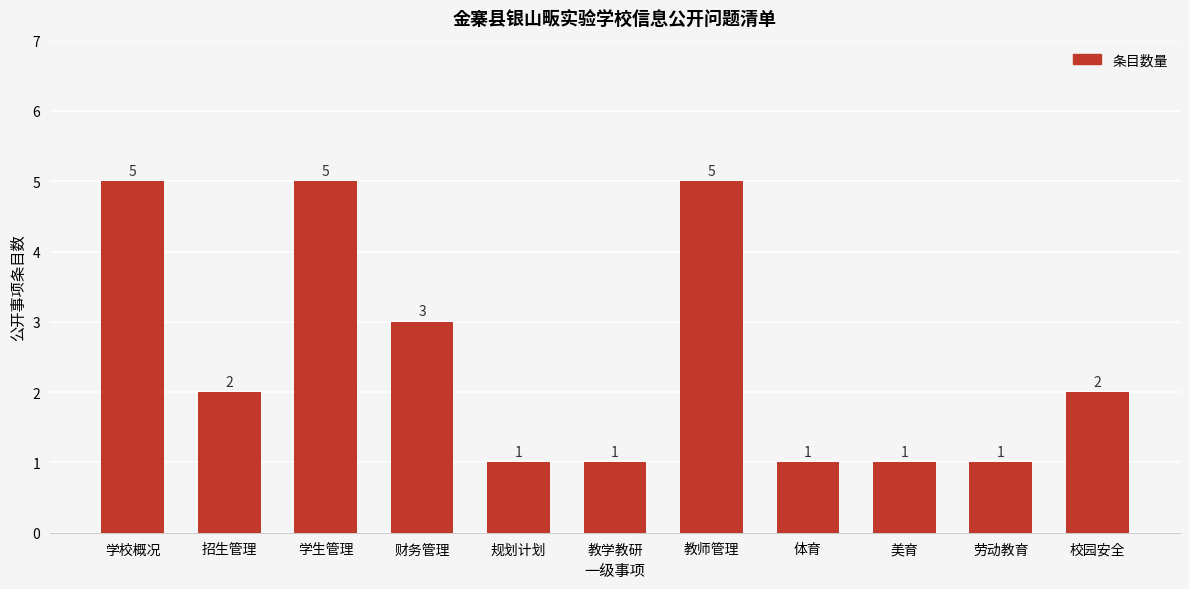

What is the smallest value displayed?

1